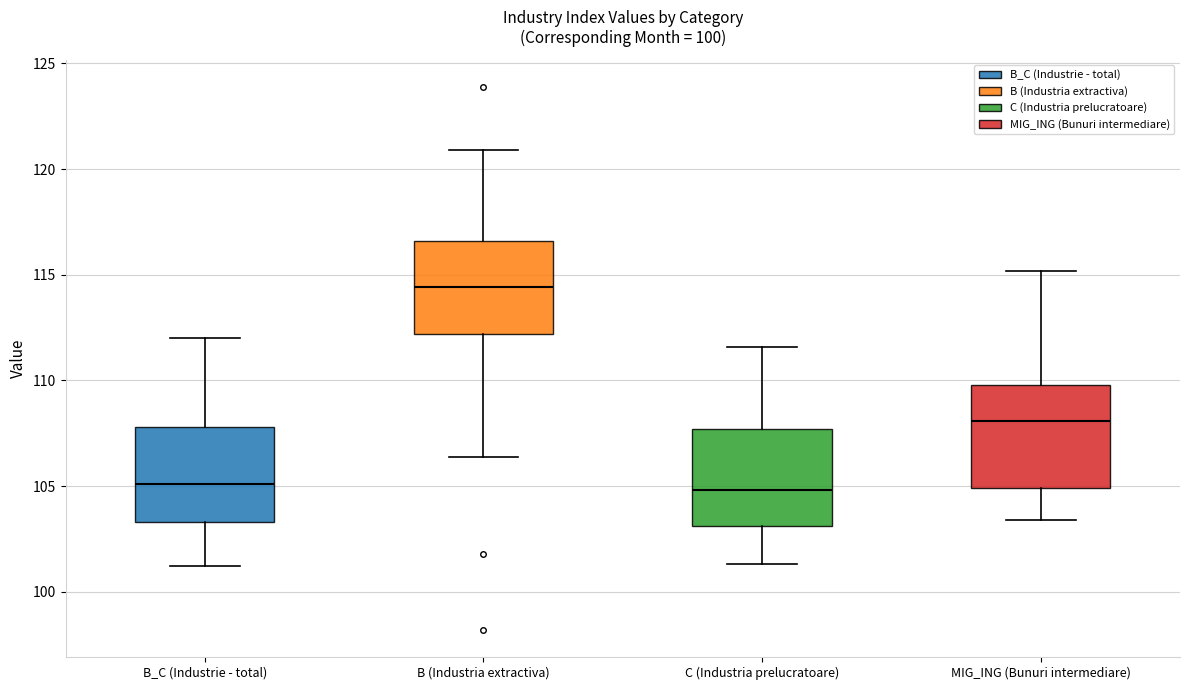

Reading left to right, read every box against the y-axis: the position of its median line, the range the box covers, and the ends of its whiskers. The values are not printed on the chart, so give them approximately, as read against the axis.

B_C (Industrie - total): median 105.0, box 103.5 to 108.0, whiskers 101.0 to 112.0
B (Industria extractiva): median 114.5, box 112.0 to 116.5, whiskers 106.5 to 121.0
C (Industria prelucratoare): median 105.0, box 103.0 to 107.5, whiskers 101.5 to 111.5
MIG_ING (Bunuri intermediare): median 108.0, box 105.0 to 110.0, whiskers 103.5 to 115.0